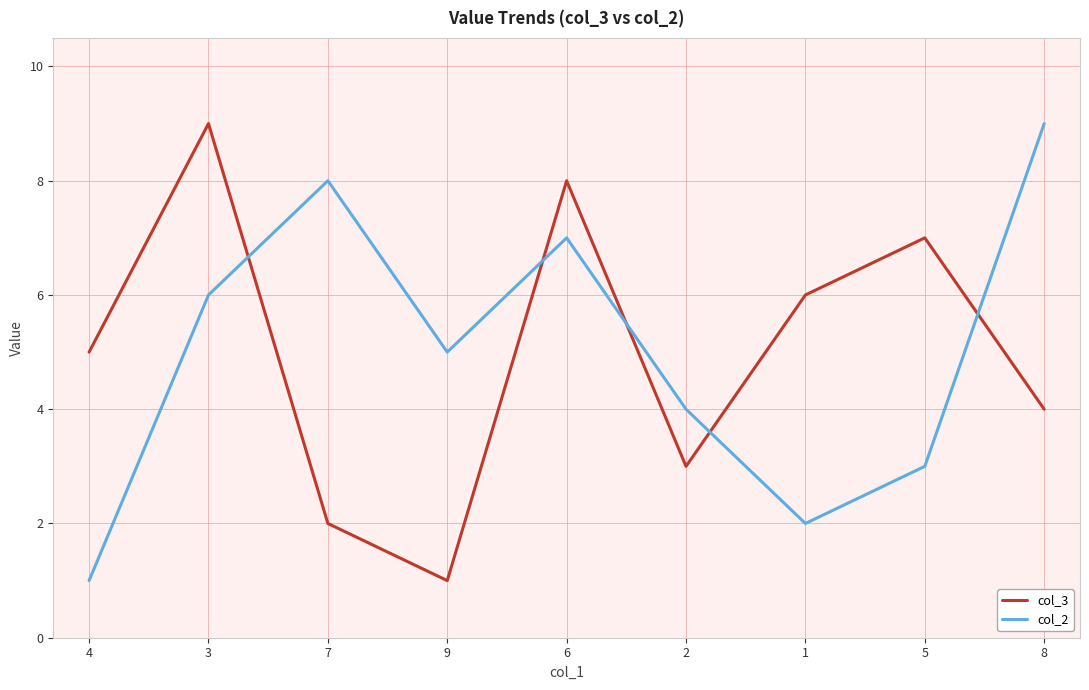

Rank the categories by col_3 value from highest to lowest.

3, 6, 5, 1, 4, 8, 2, 7, 9